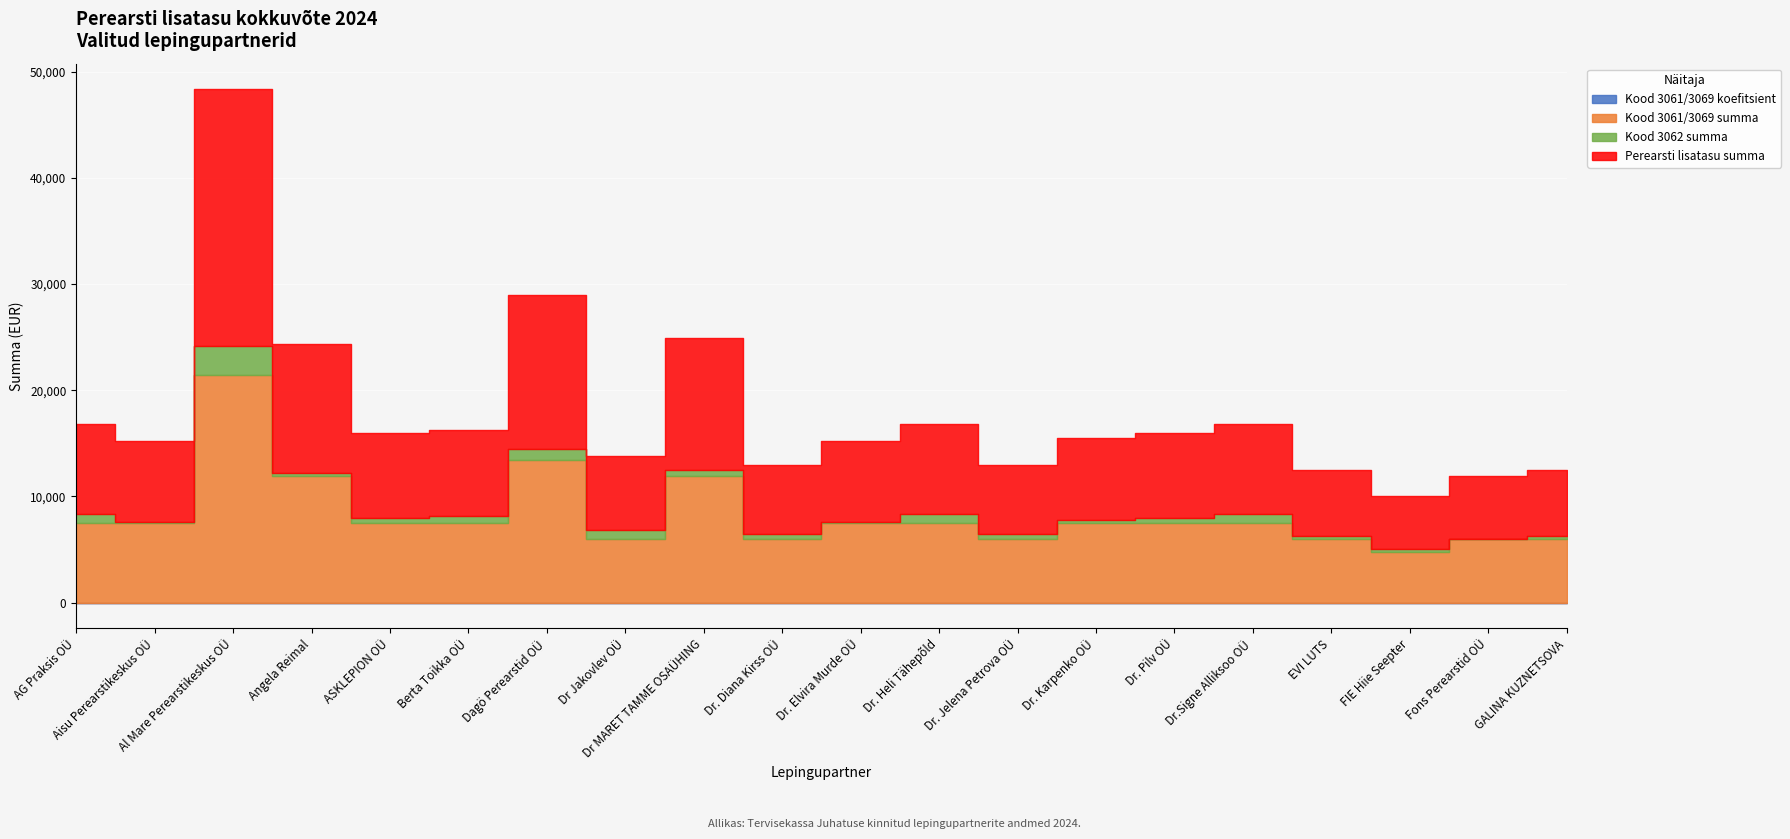

At which category does Kood 3062 summa reach its first local valley?

Aisu Perearstikeskus OÜ